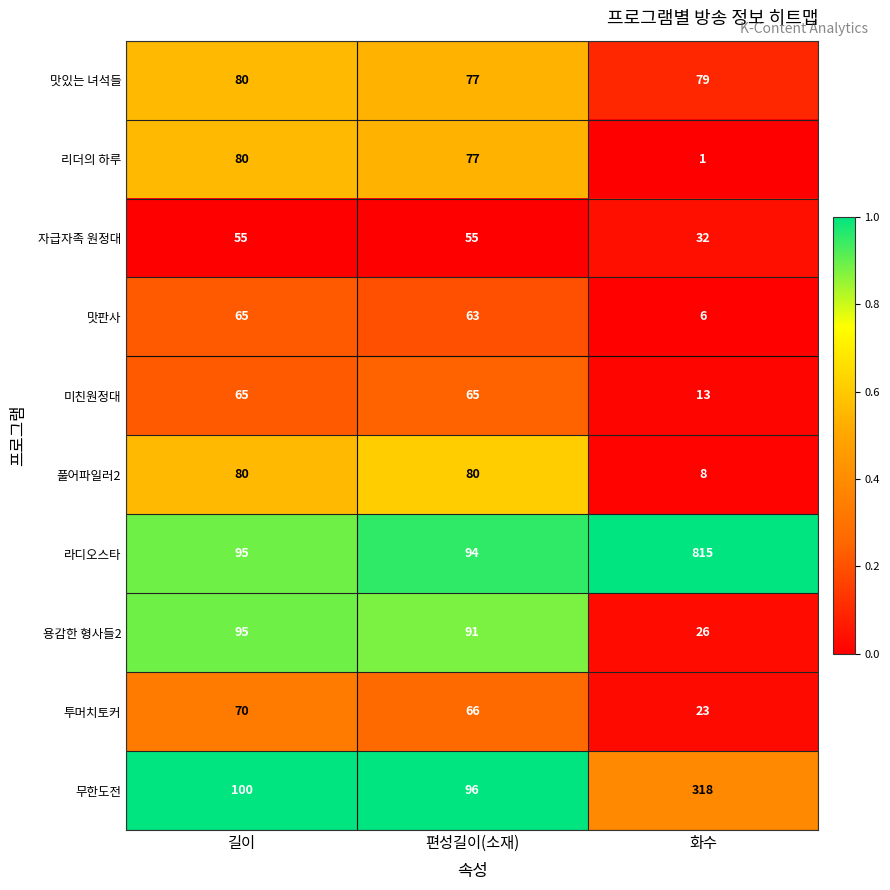

Reading right to left, list all the values displayed in this chart.

맛있는 녀석들: 화수=79	편성길이(소재)=77	길이=80
리더의 하루: 화수=1	편성길이(소재)=77	길이=80
자급자족 원정대: 화수=32	편성길이(소재)=55	길이=55
맛판사: 화수=6	편성길이(소재)=63	길이=65
미친원정대: 화수=13	편성길이(소재)=65	길이=65
풀어파일러2: 화수=8	편성길이(소재)=80	길이=80
라디오스타: 화수=815	편성길이(소재)=94	길이=95
용감한 형사들2: 화수=26	편성길이(소재)=91	길이=95
투머치토커: 화수=23	편성길이(소재)=66	길이=70
무한도전: 화수=318	편성길이(소재)=96	길이=100